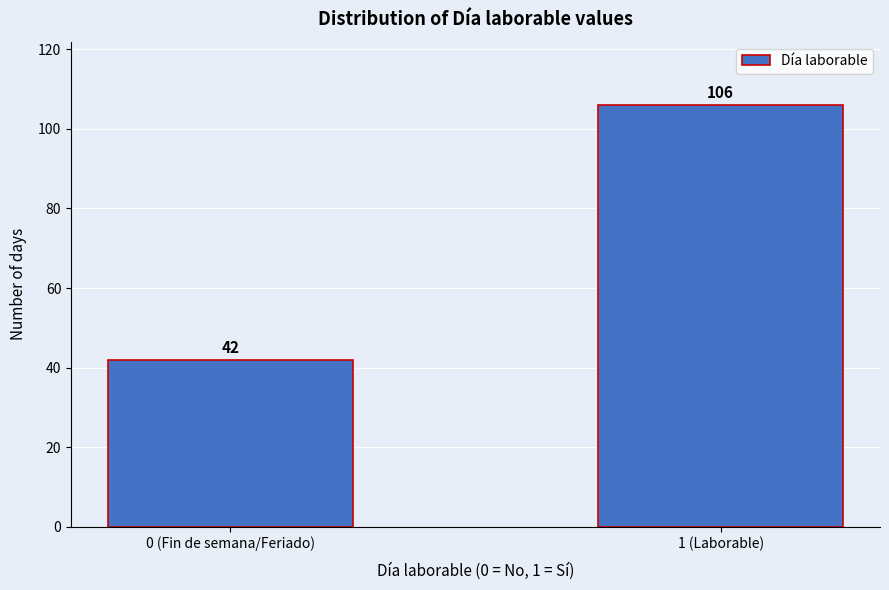

Reading left to right, transcribe all the data shown in this chart.

42	106